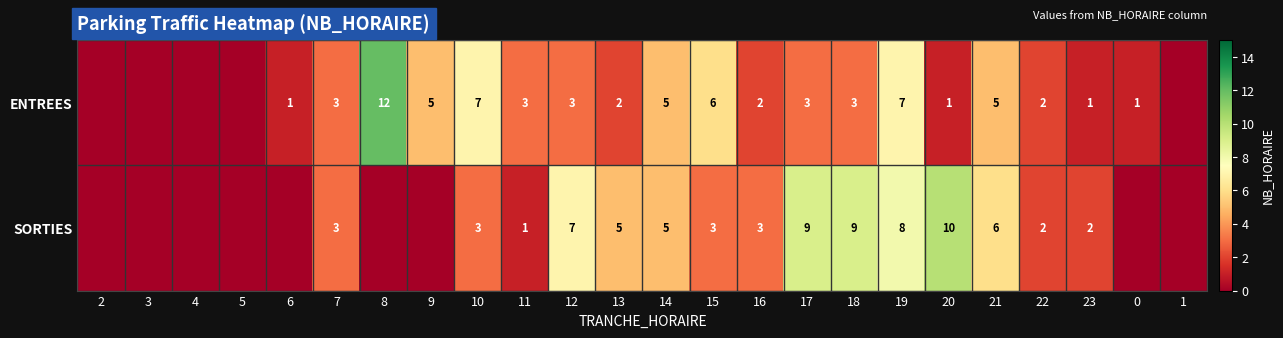

Is it true that SORTIES equals 7 at 12?

True